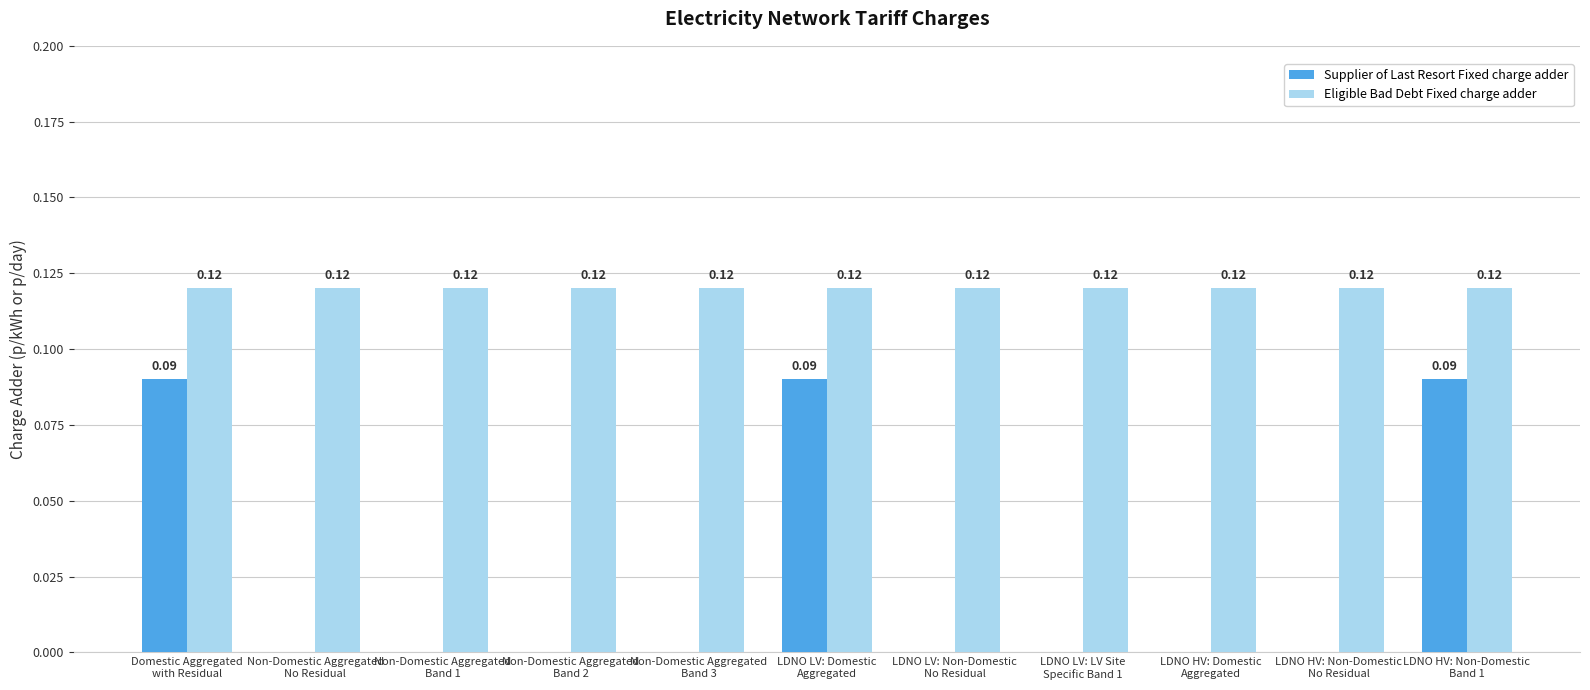

Which series has the largest total across all categories?

Eligible Bad Debt Fixed charge adder